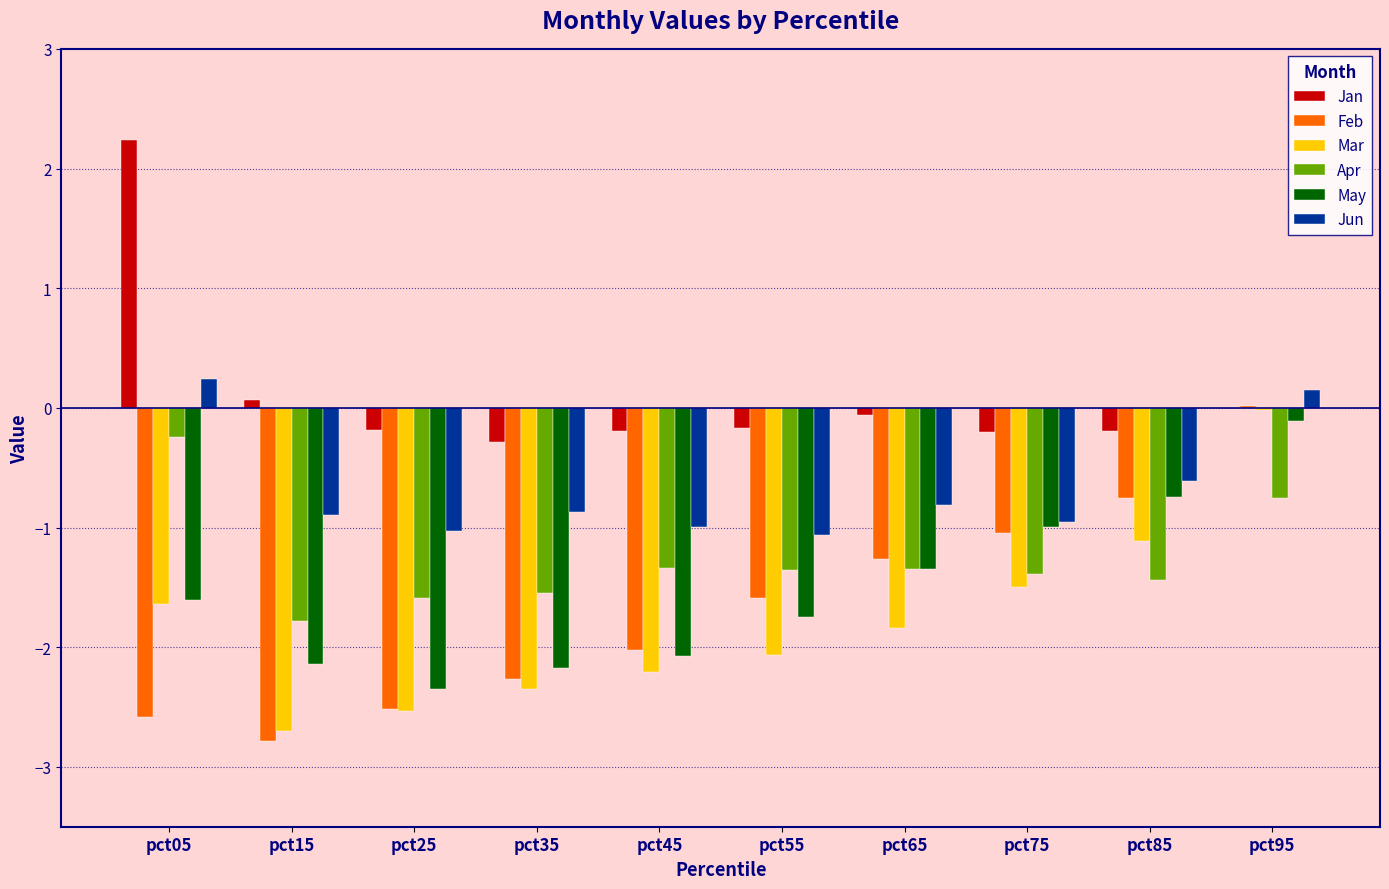

What is the greatest value displayed?

2.2